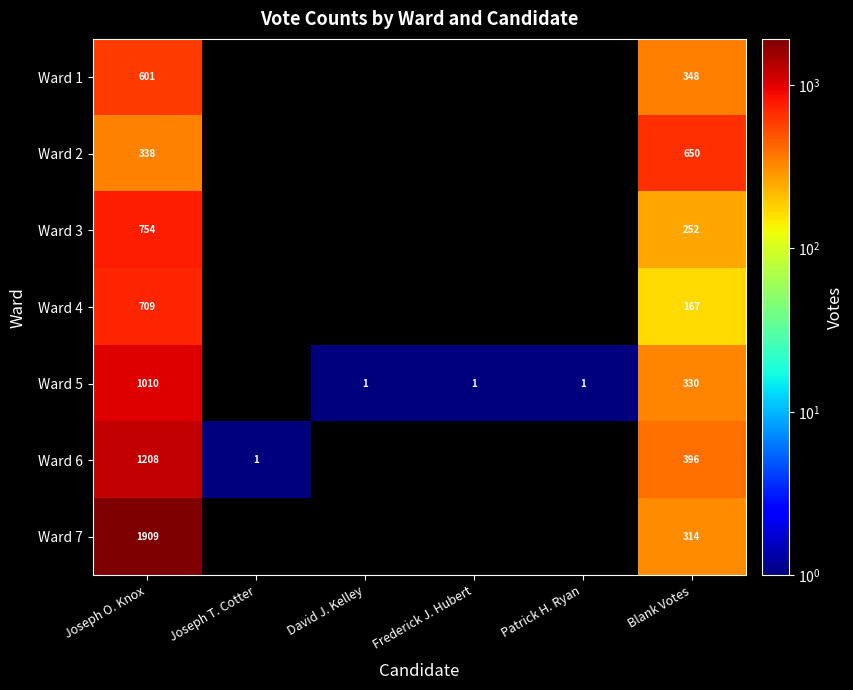

What is the difference between the Ward 5 values at Joseph O. Knox and David J. Kelley?

1009